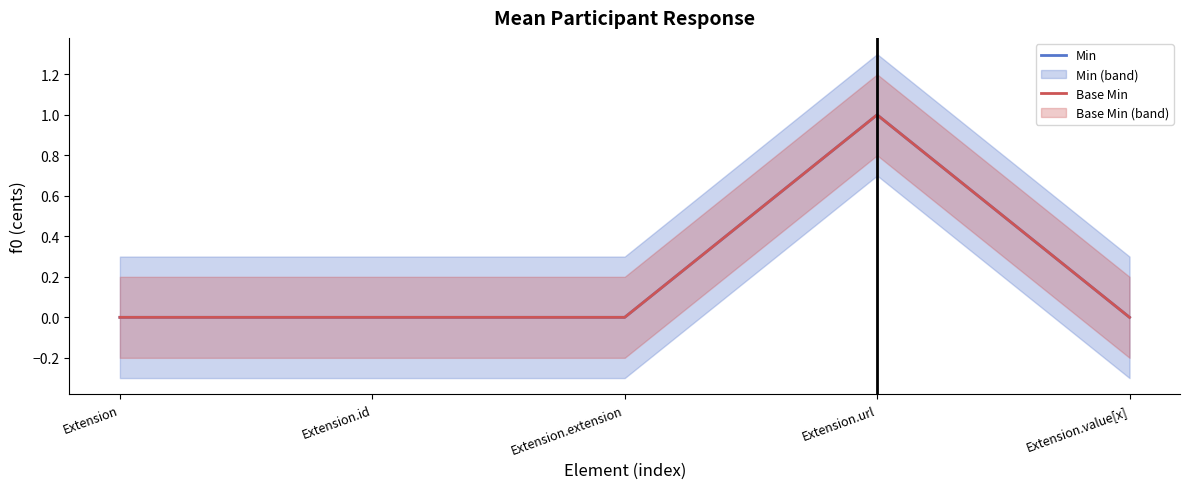

List the series in order of their peak value, lowest first.

Min, Base Min